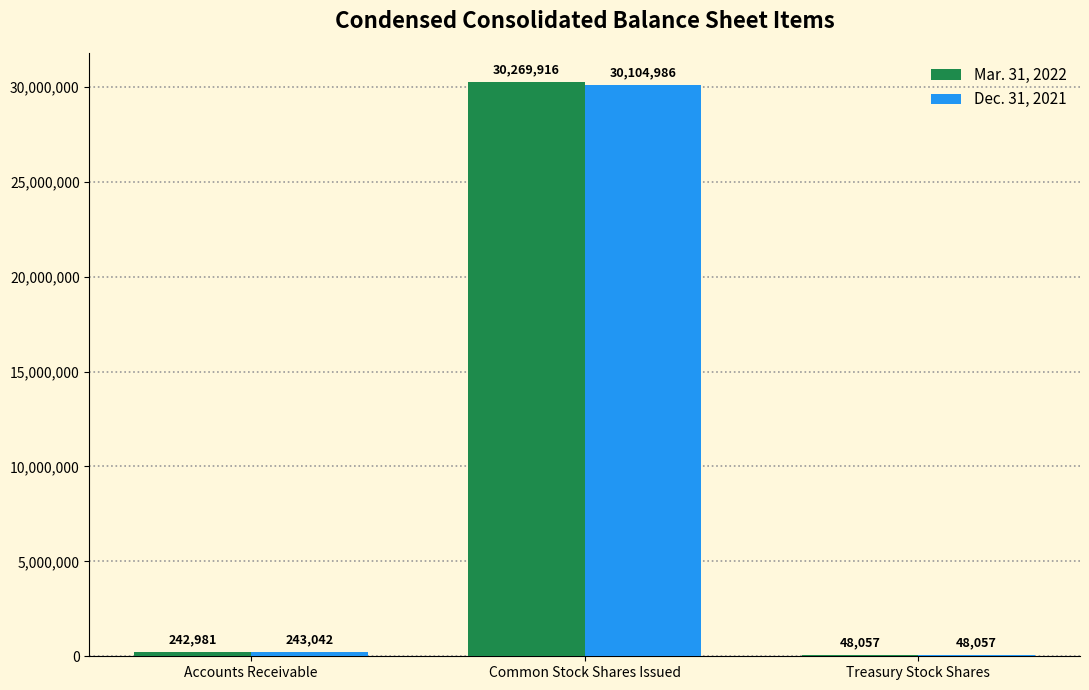

What is the approximate value of Mar. 31, 2022 at Treasury Stock Shares, to the nearest 100?

48100